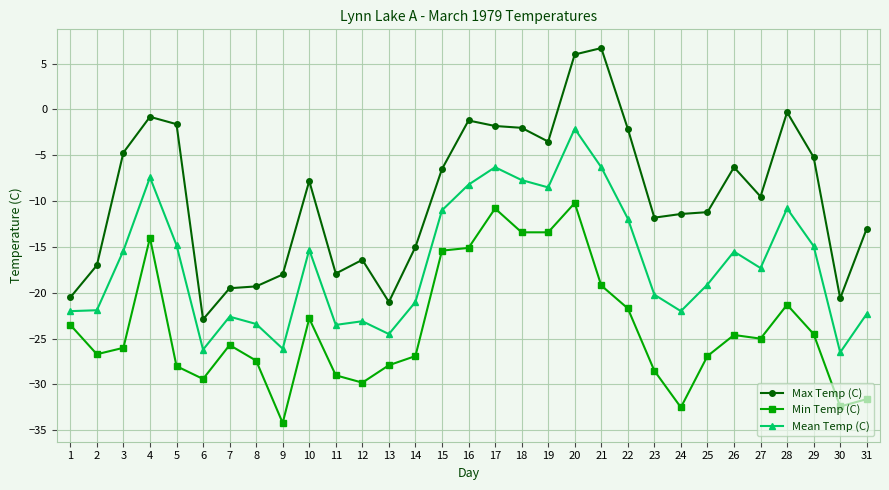

At 25, list the series in order from smallest to largest.

Min Temp (C), Mean Temp (C), Max Temp (C)